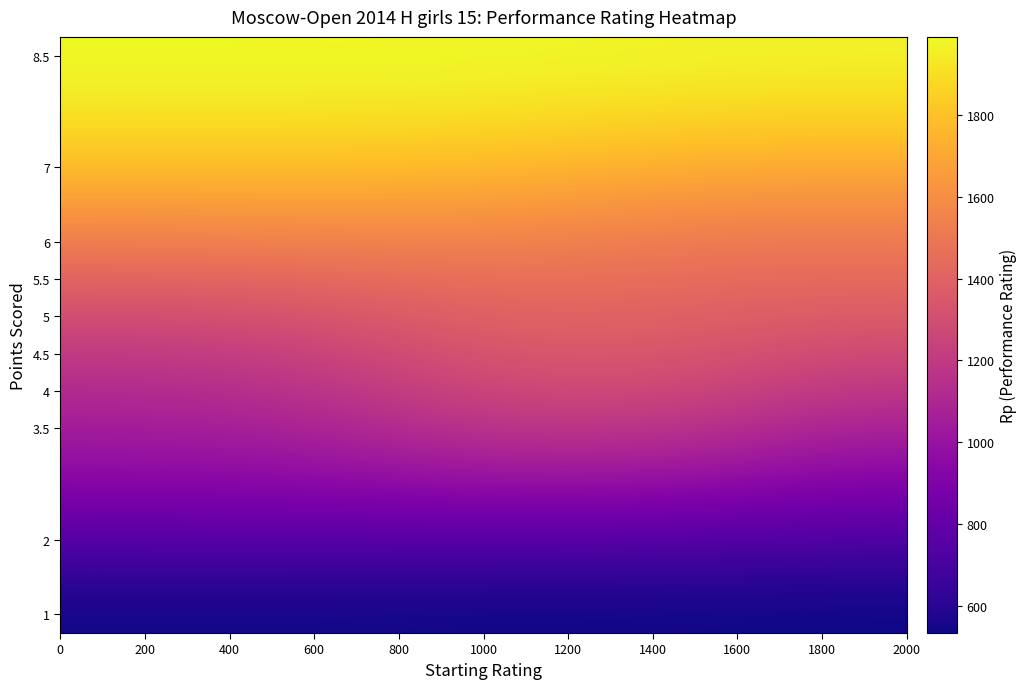

What is the minimum value shown in the chart?

533.1